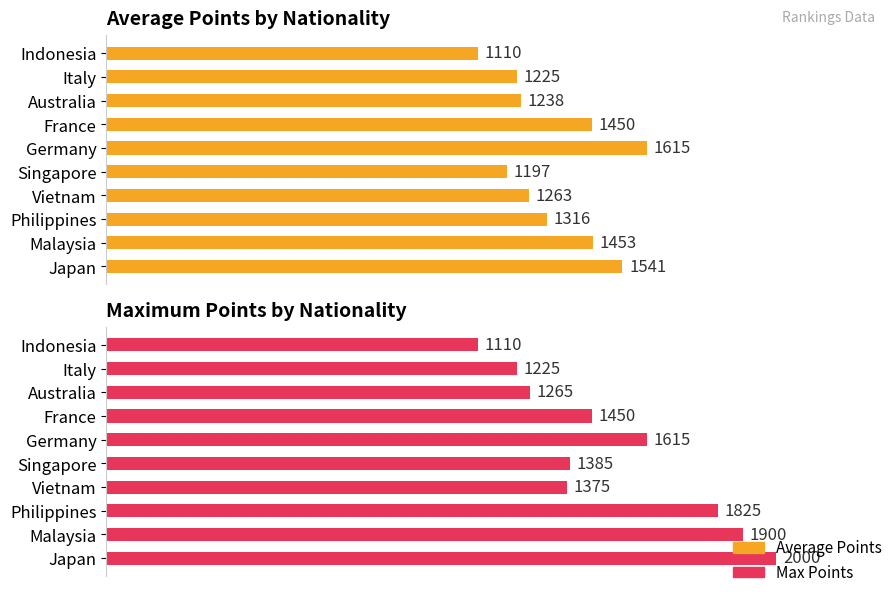

Which series has the widest spread of values?

Max Points